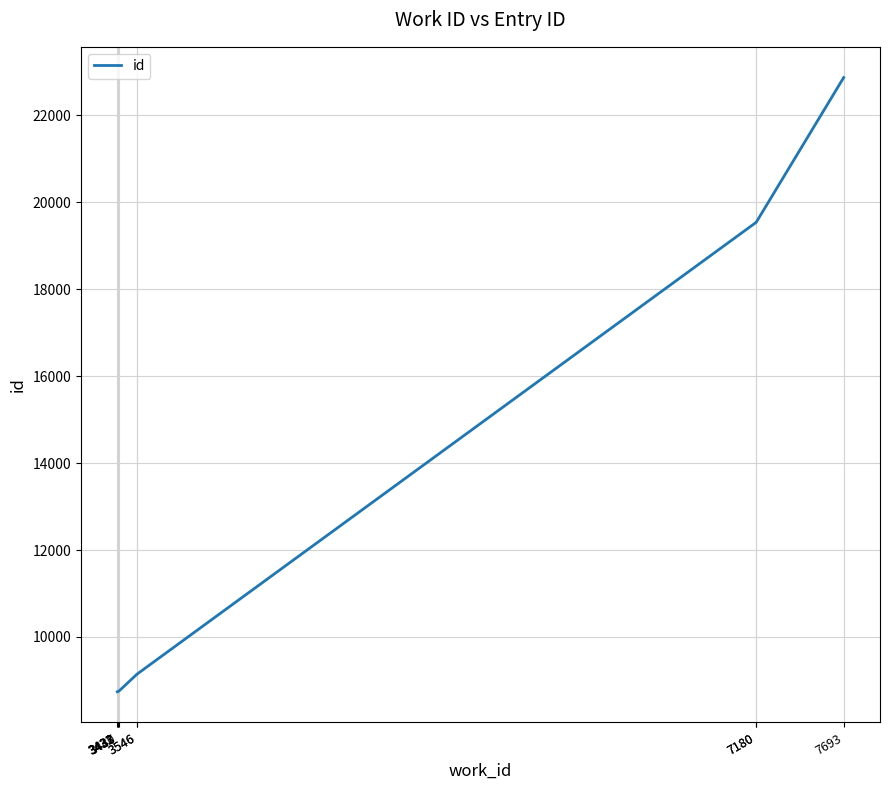

Which has a higher value, 3432 or 3546?

3546